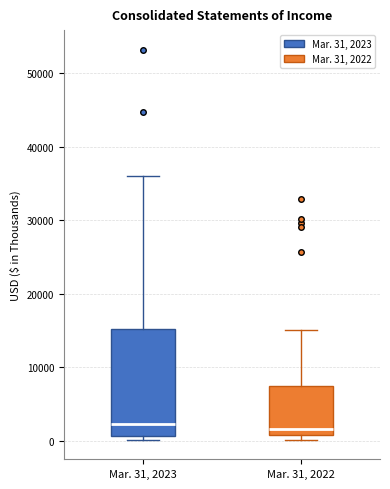

Comparing the boxes themselves (not the whiskers), which one is the tallest?

Mar. 31, 2023